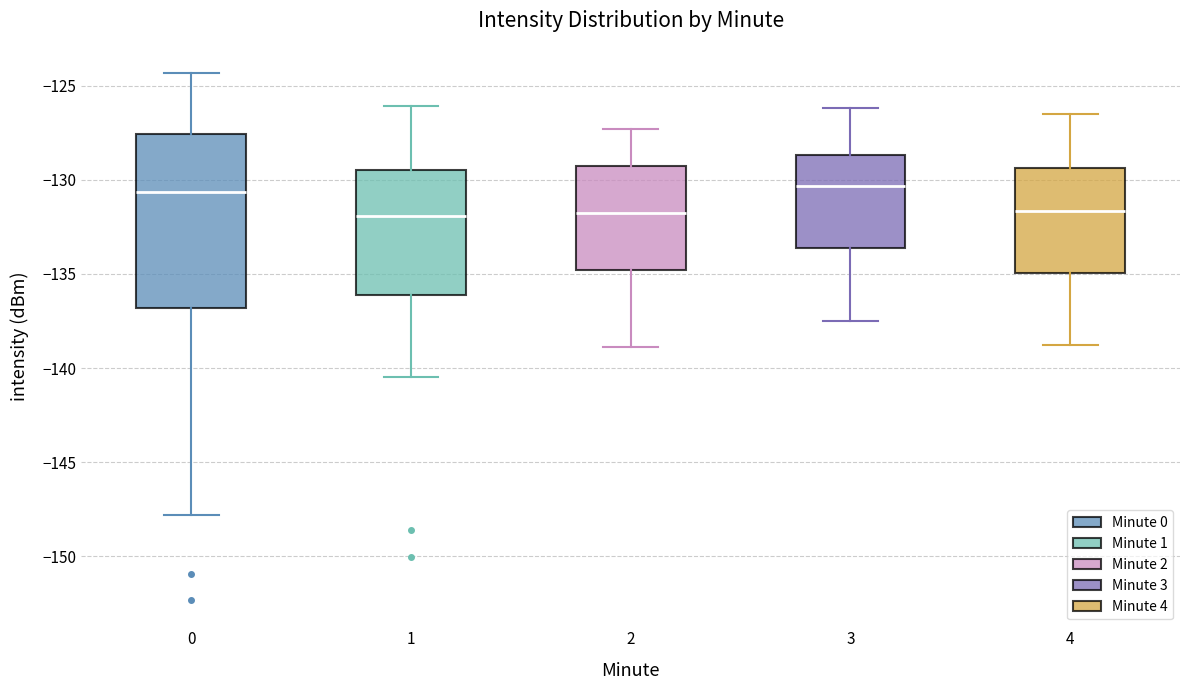

Reading left to right, read every box against the y-axis: the position of its median line, the range the box covers, and the ends of its whiskers. The values are not printed on the chart, so give them approximately, as read against the axis.

0: median -130.5, box -137.0 to -127.5, whiskers -148.0 to -124.5
1: median -132.0, box -136.0 to -129.5, whiskers -140.5 to -126.0
2: median -131.5, box -135.0 to -129.5, whiskers -139.0 to -127.5
3: median -130.5, box -133.5 to -128.5, whiskers -137.5 to -126.0
4: median -131.5, box -135.0 to -129.5, whiskers -139.0 to -126.5